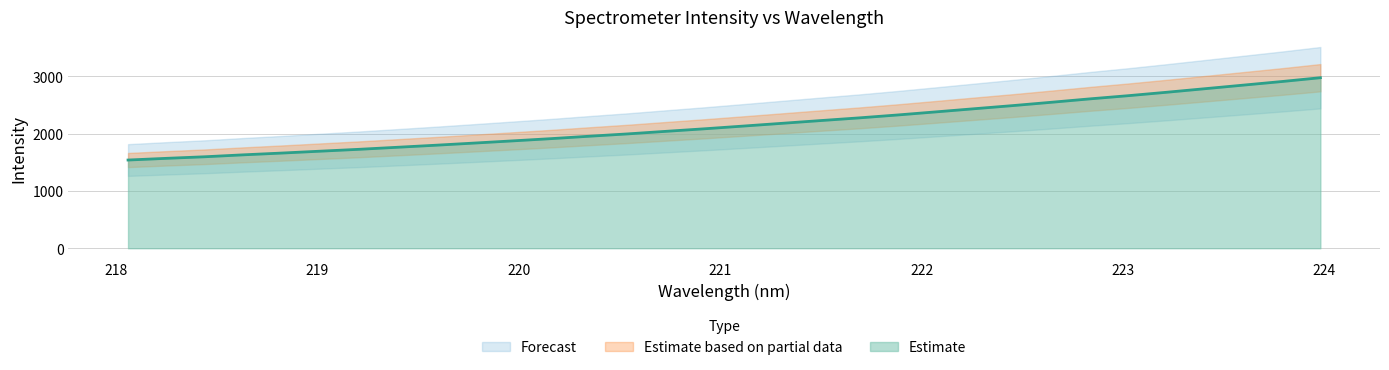

Approximately how many times larger is the value at 220.9264 compared to 221.3083?

1.0